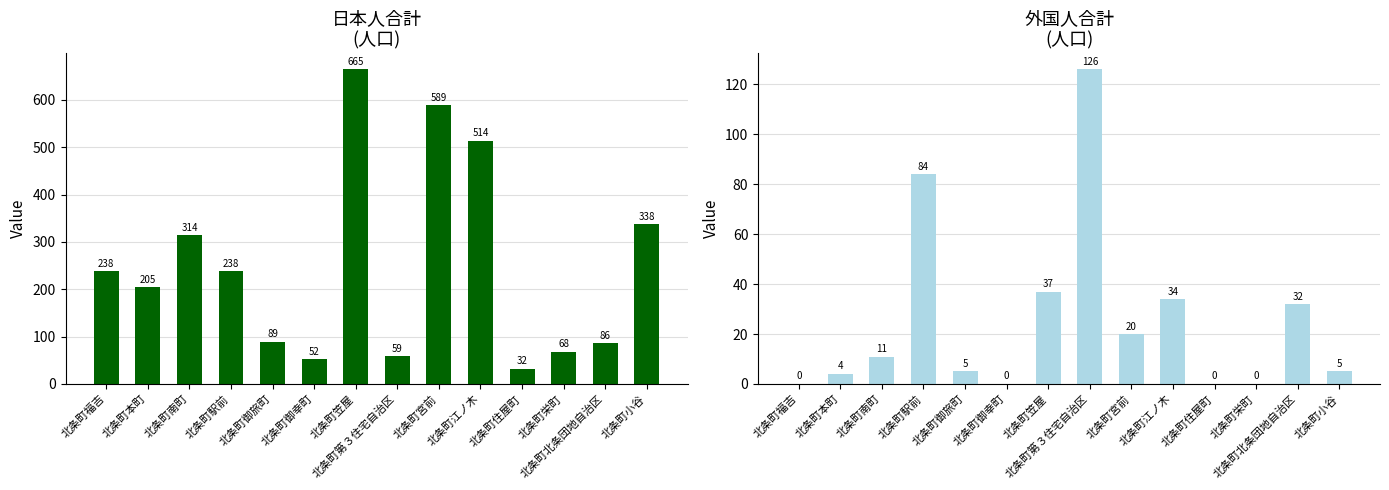

List the series in order of their peak value, highest first.

日本人合計, 外国人合計